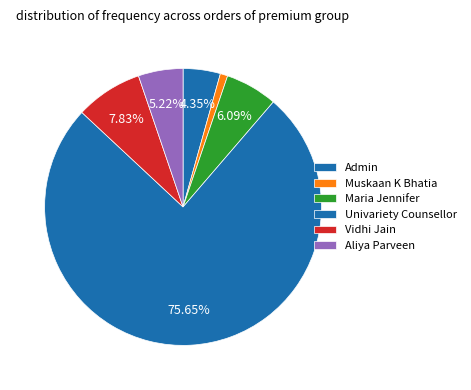

How many slices are in this pie chart?

6